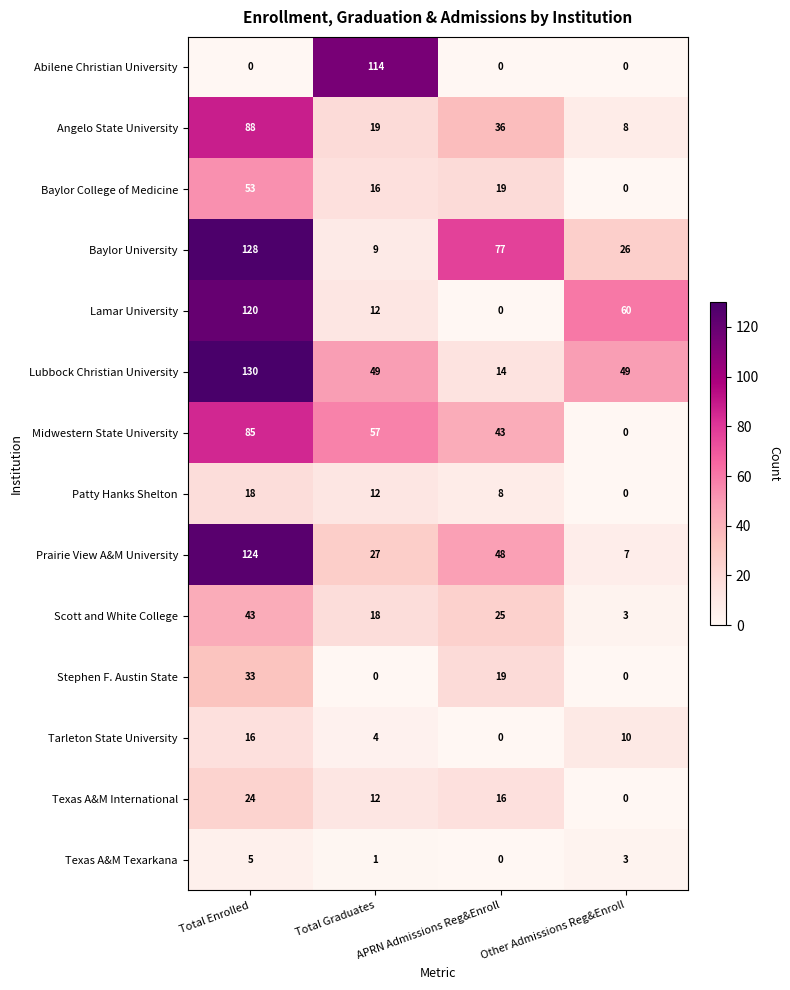

The Texas A&M Texarkana series shows 0 at Total Graduates. True or false?

False